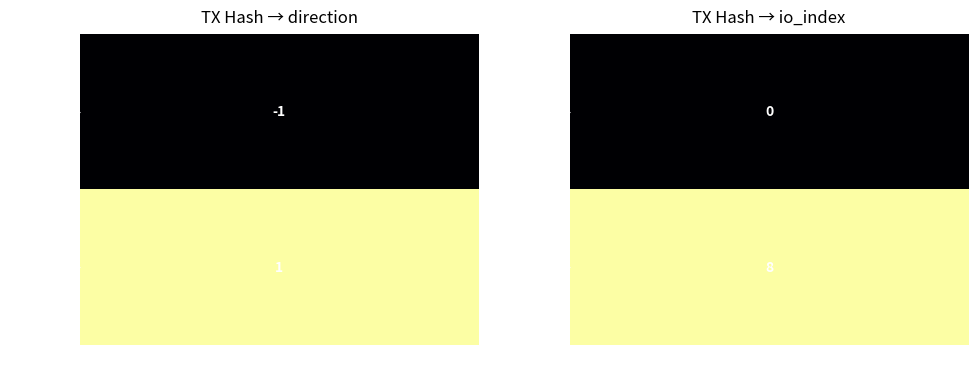

At how many categories does at least one series exceed 6?

1